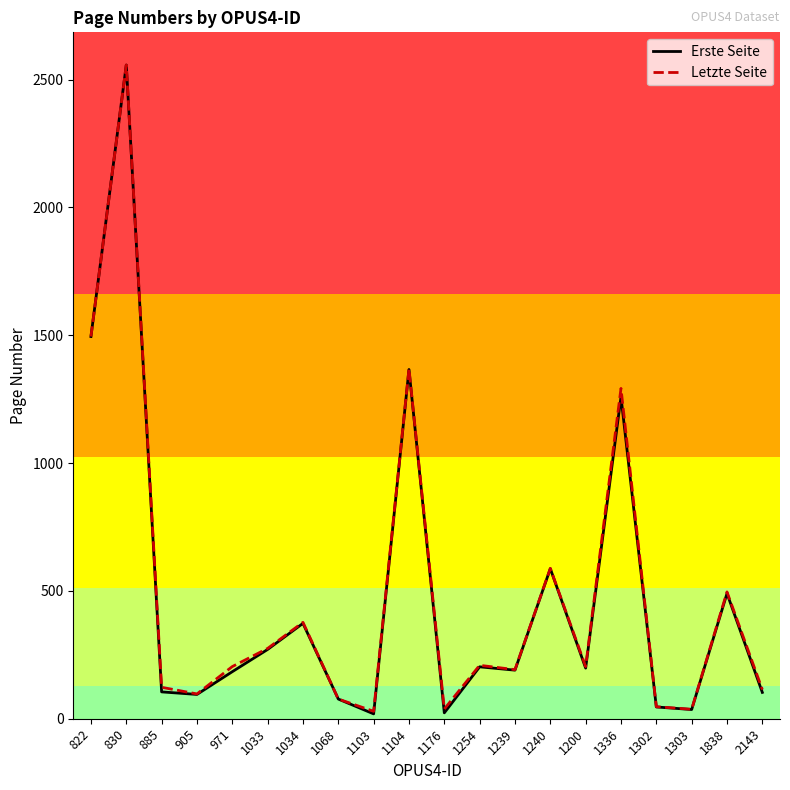

Where is Erste Seite nearest to the value 1288?

1336